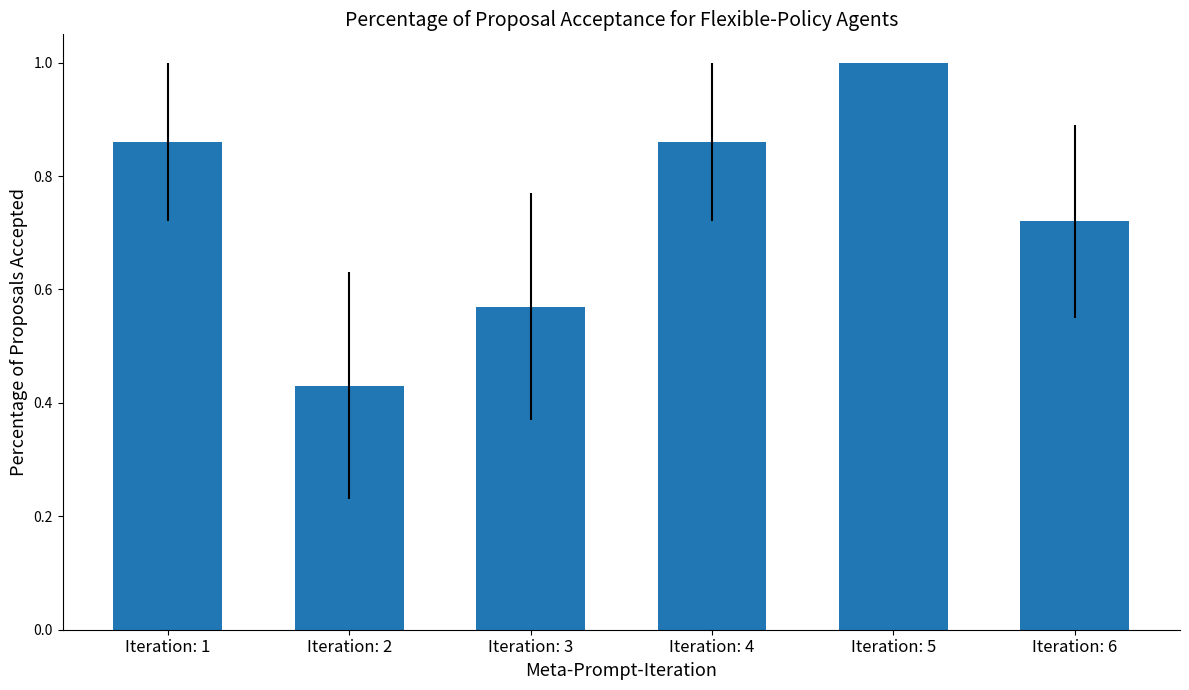

Which label corresponds to the largest value in the chart?

Iteration: 5